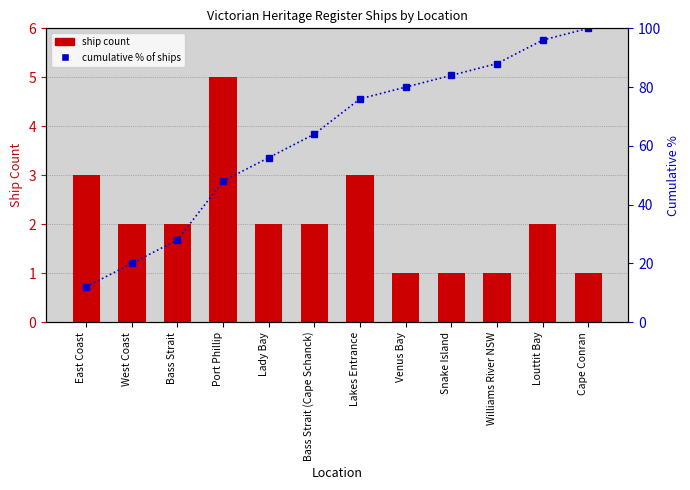

What is the difference between the maximum and minimum values in the ship count series?

4.0